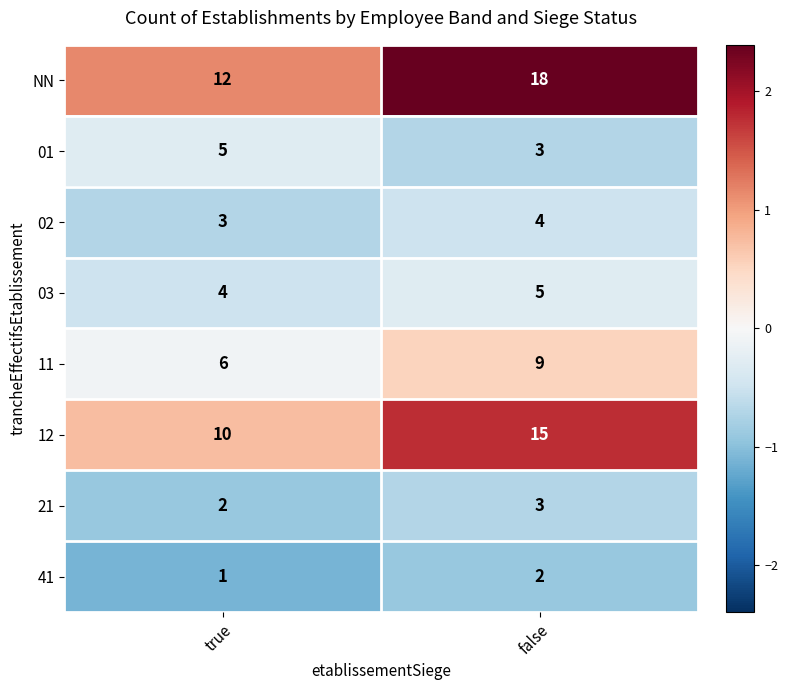

What is the total value across all series at false?

59